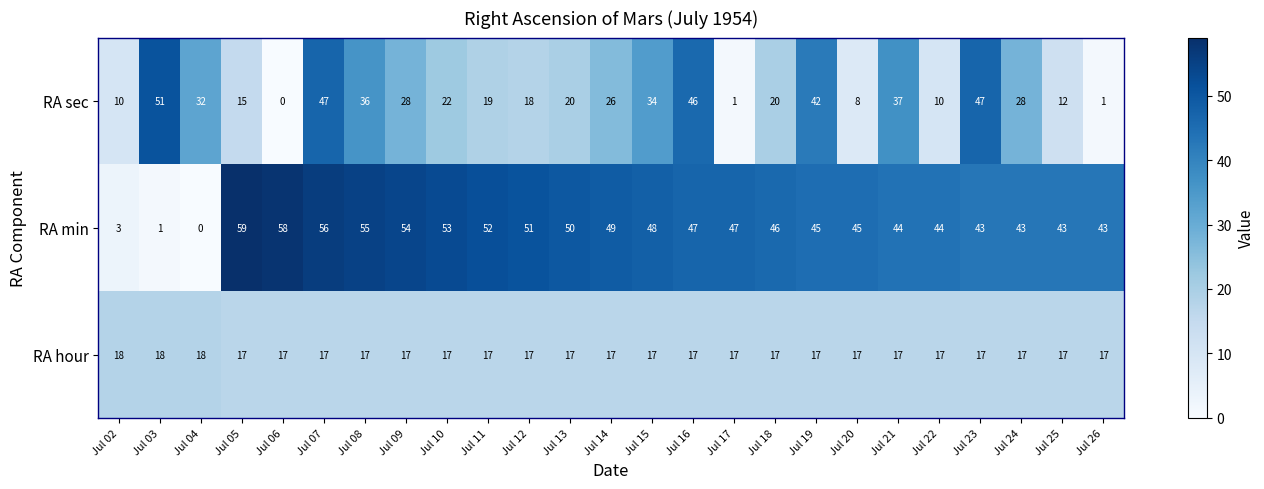

What is the greatest value displayed?

59